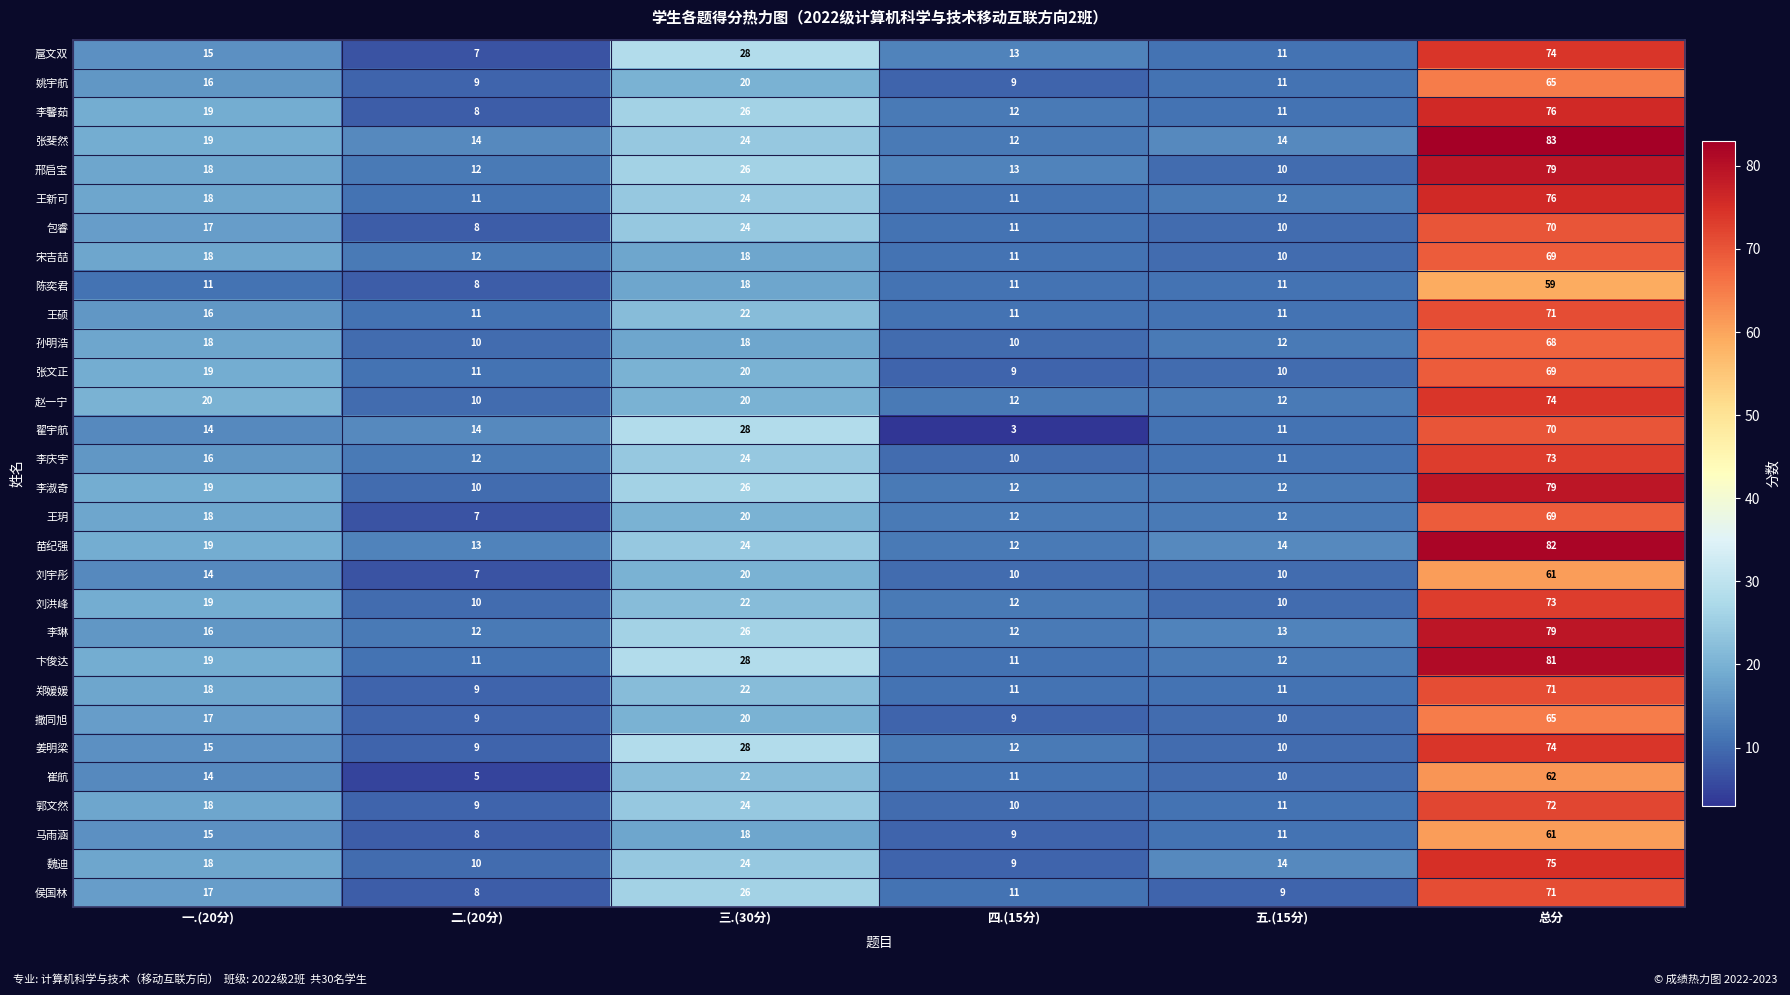

Where is 苗纪强 nearest to the value 47?

三.(30分)